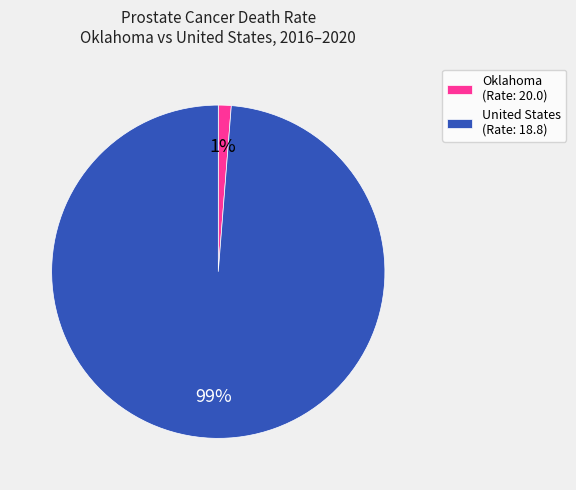

To the nearest percent, what portion does Oklahoma (Rate: 20.0) represent?

1%